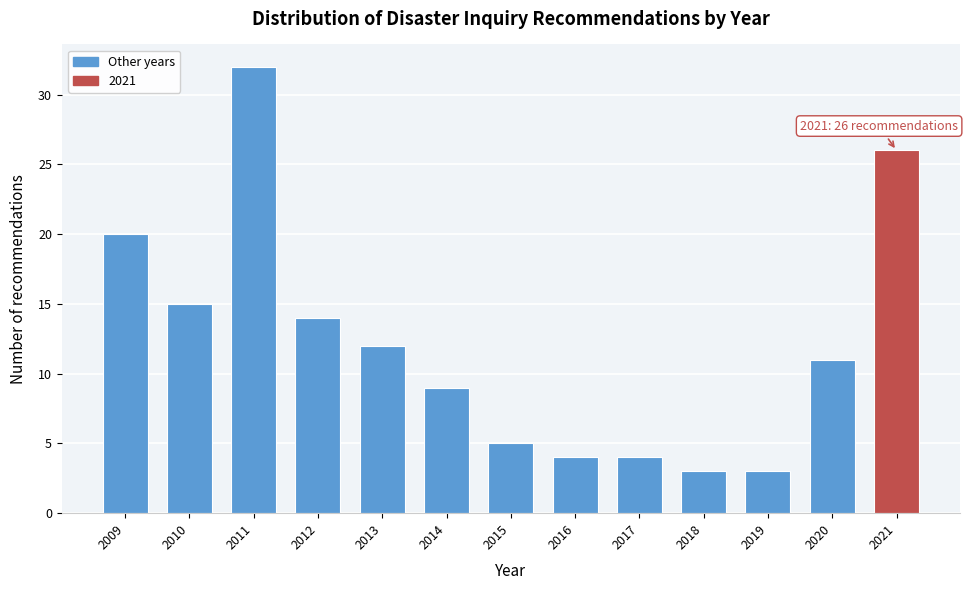

Reading right to left, transcribe all the data shown in this chart.

26	11	3	3	4	4	5	9	12	14	32	15	20